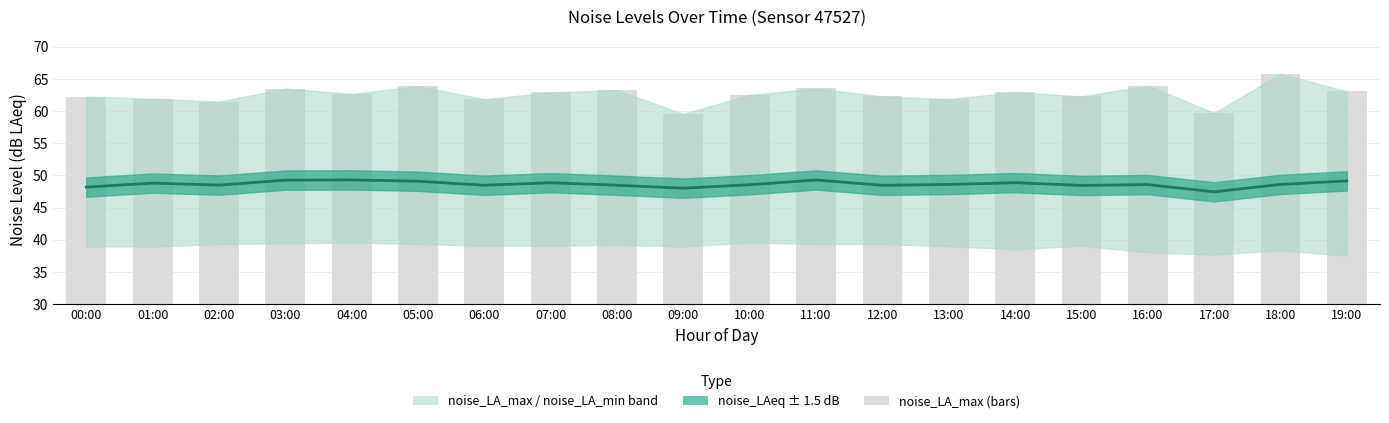

Reading left to right, transcribe all the data shown in this chart.

noise_LAeq: 48.2	48.8	48.5	49.3	49.3	49.1	48.5	48.9	48.5	48.0	48.5	49.3	48.5	48.6	48.9	48.4	48.6	47.5	48.6	49.1
noise_LA_max (bars): 62.3	61.9	61.5	63.5	62.6	63.9	61.9	62.9	63.2	59.6	62.5	63.5	62.3	61.9	62.9	62.3	64.0	59.7	65.8	63.1